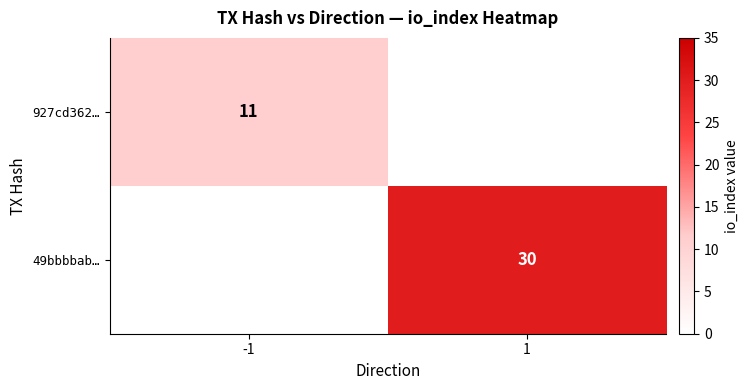

The value of 49bbbbab… at 1 is 30. True or false?

True